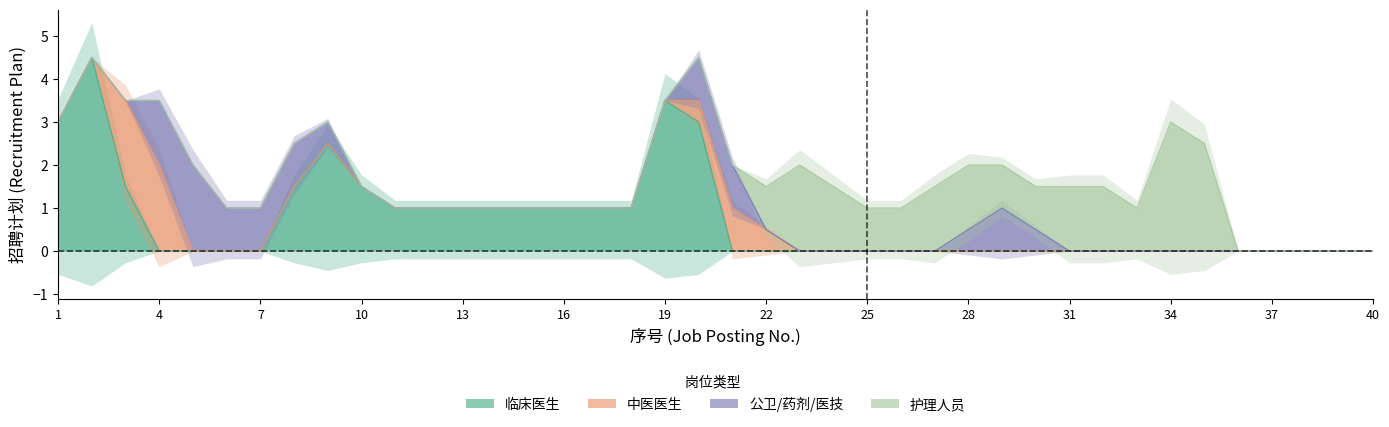

True or false: 中医医生 has more than 2 points higher than both neighbors.

False